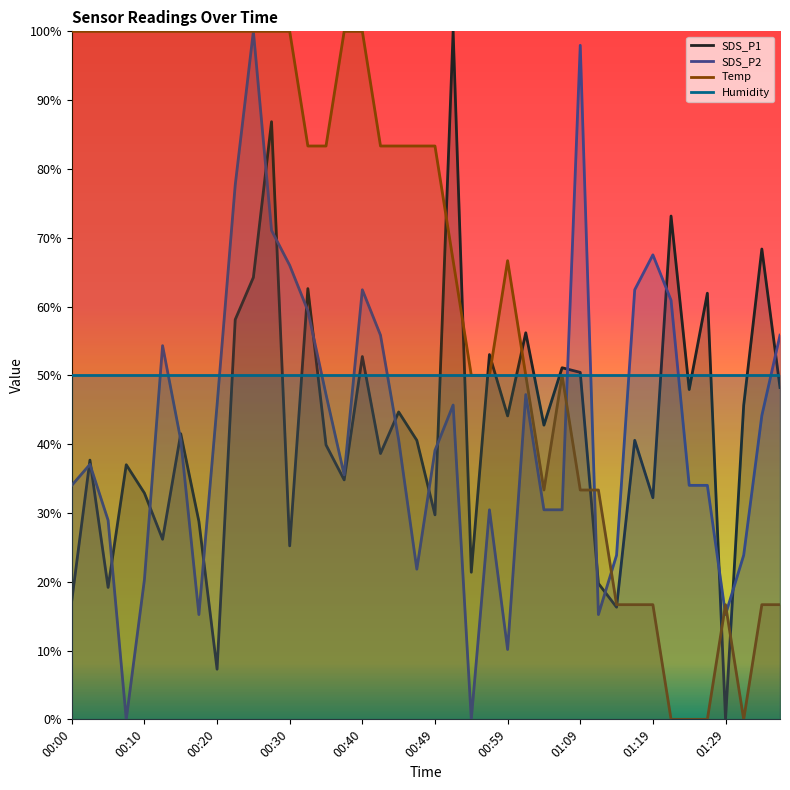

What is the greatest value displayed?

100.0